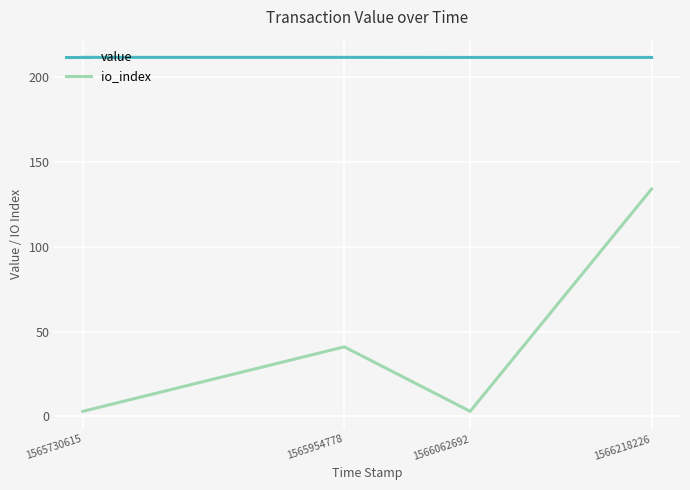

Where is io_index nearest to the value 68?

1565954778